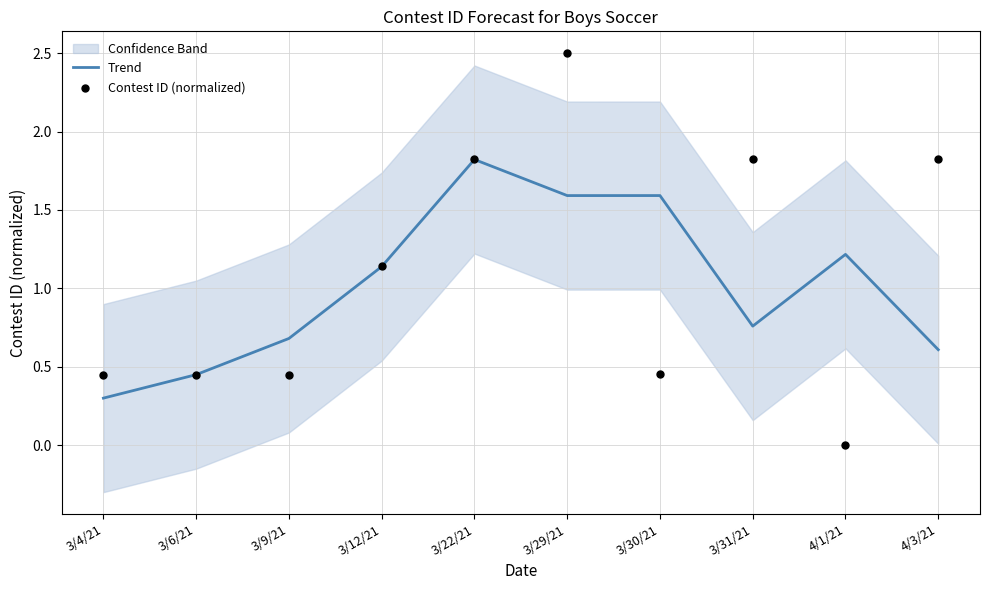

Which series reaches the minimum Y coordinate?

Contest ID (normalized)